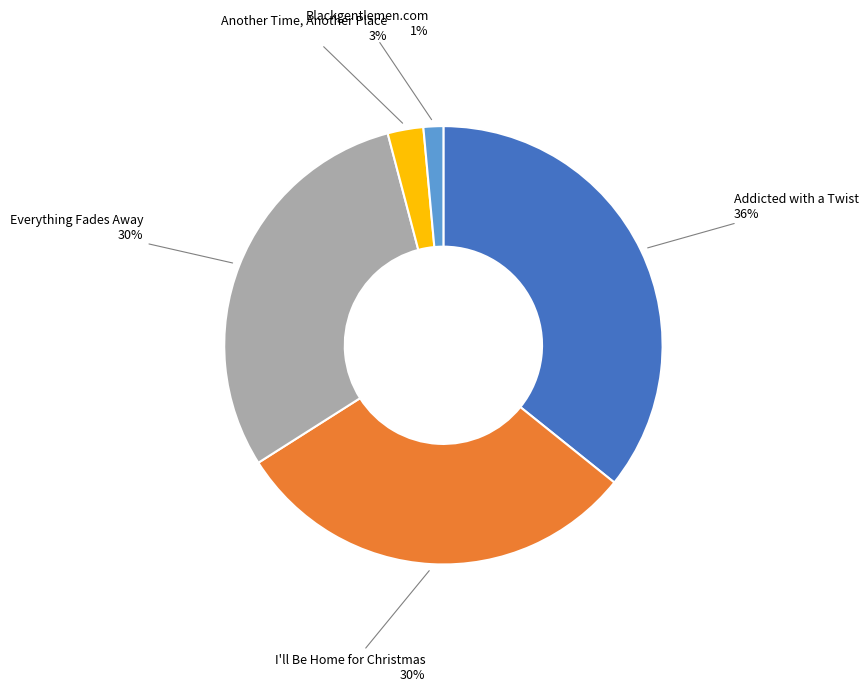

To the nearest percent, what percentage of the pie is Addicted with a Twist?

36%